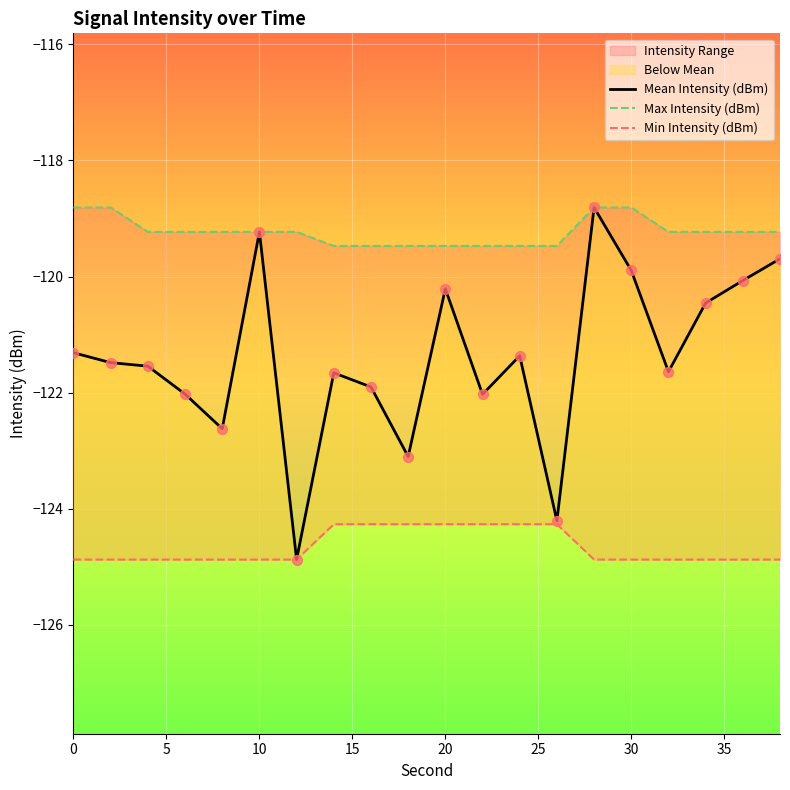

Which series has the largest total across all categories?

Max Intensity (dBm)